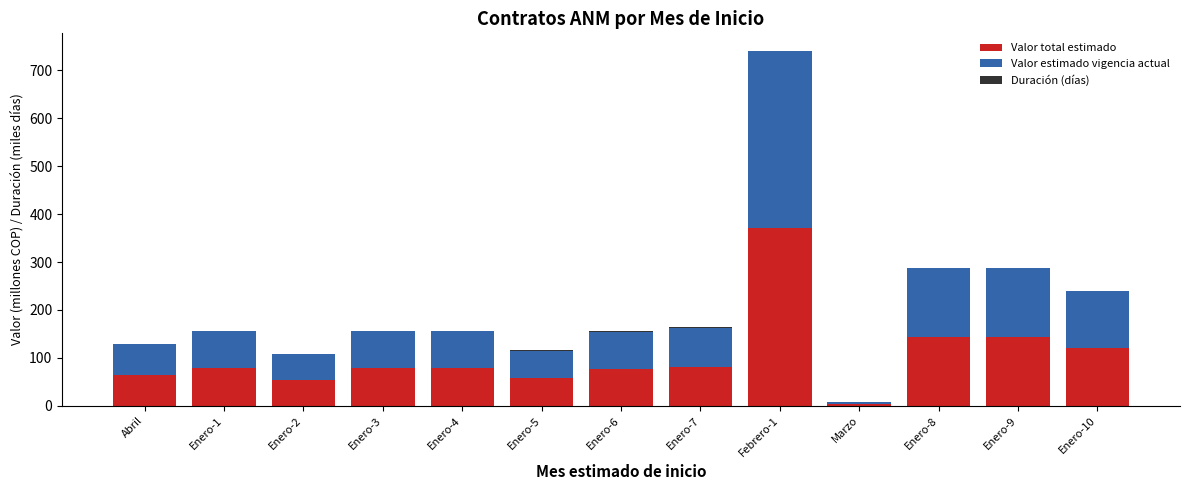

At which category is the sum across all series the highest?

Febrero-1